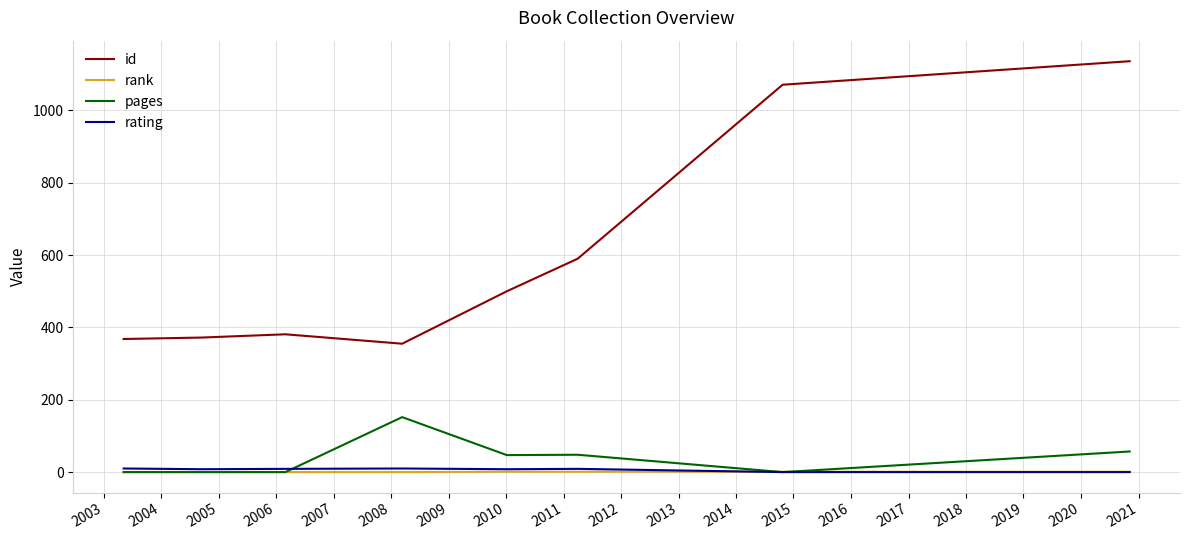

Which series has the largest total across all categories?

id